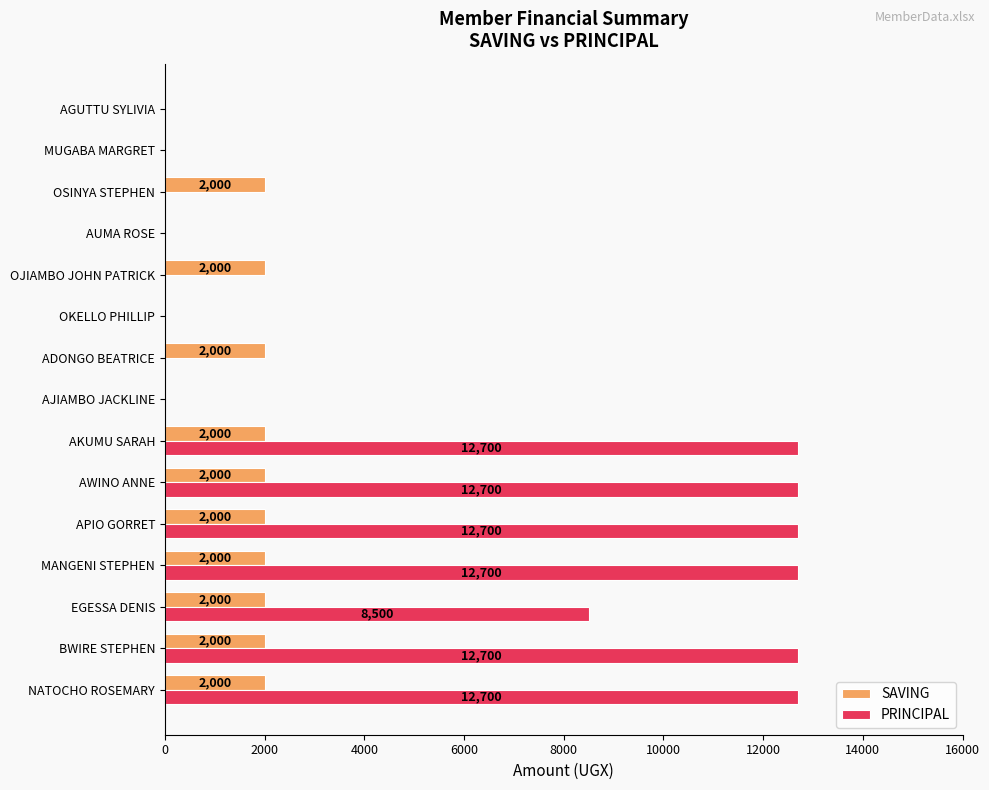

Which series has the largest total across all categories?

PRINCIPAL